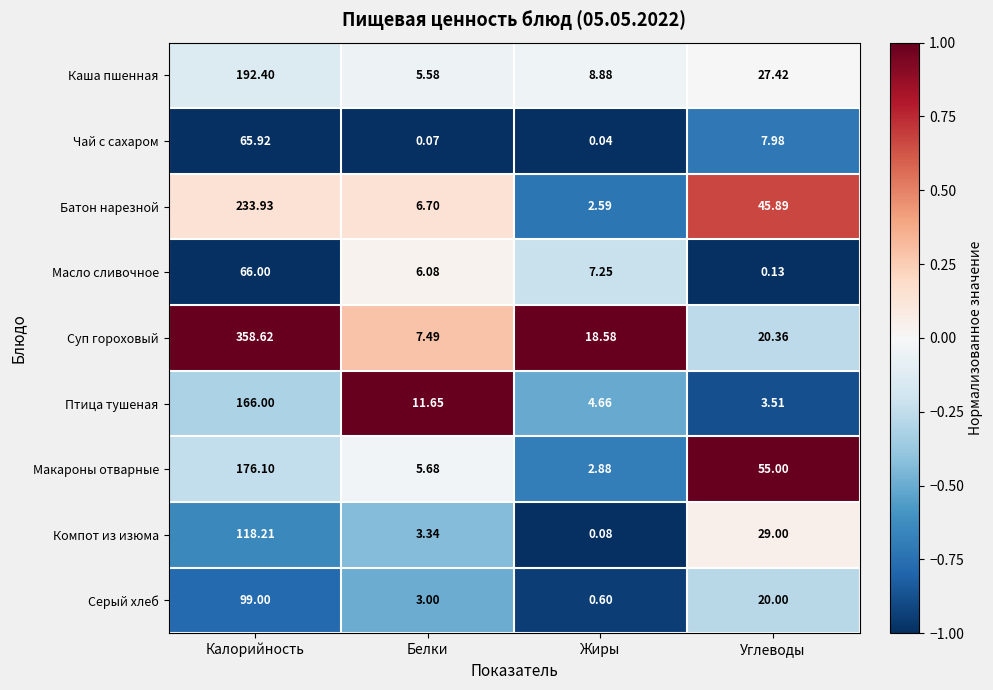

At which category is the sum across all series the highest?

Калорийность